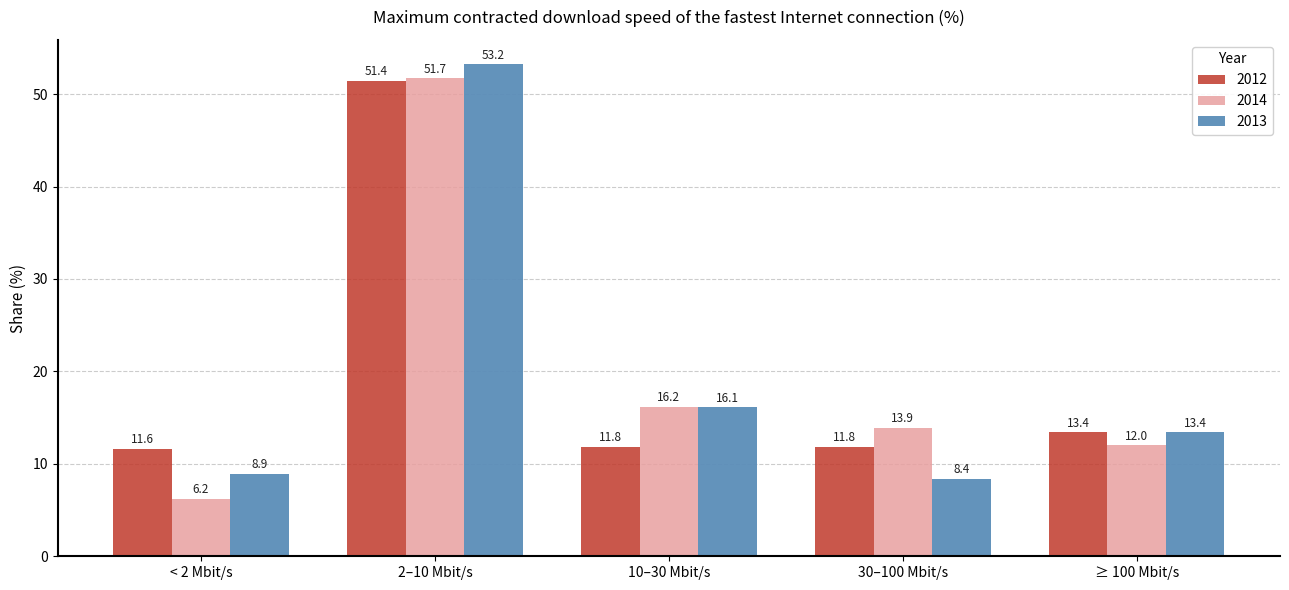

Reading left to right, extract all data points from this chart.

2012: 11.6	51.4	11.8	11.8	13.4
2014: 6.2	51.7	16.2	13.9	12.0
2013: 8.9	53.2	16.1	8.4	13.4